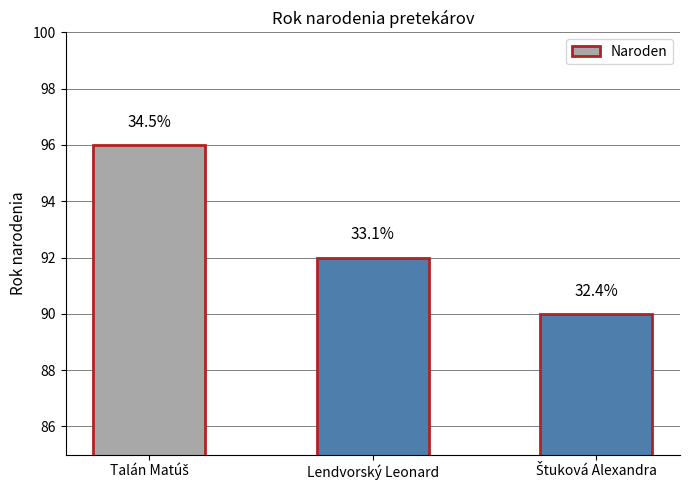

Reading left to right, extract all data points from this chart.

96	92	90